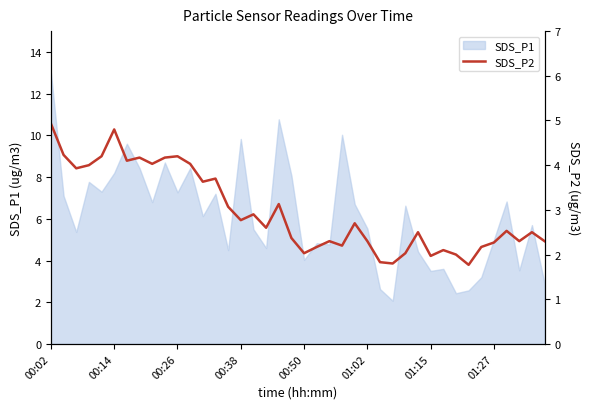

The value at 16 is 2.9. True or false?

True